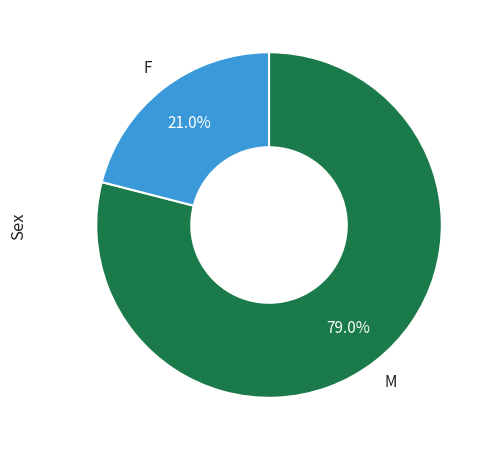

Is there any slice that represents more than half of the pie?

Yes